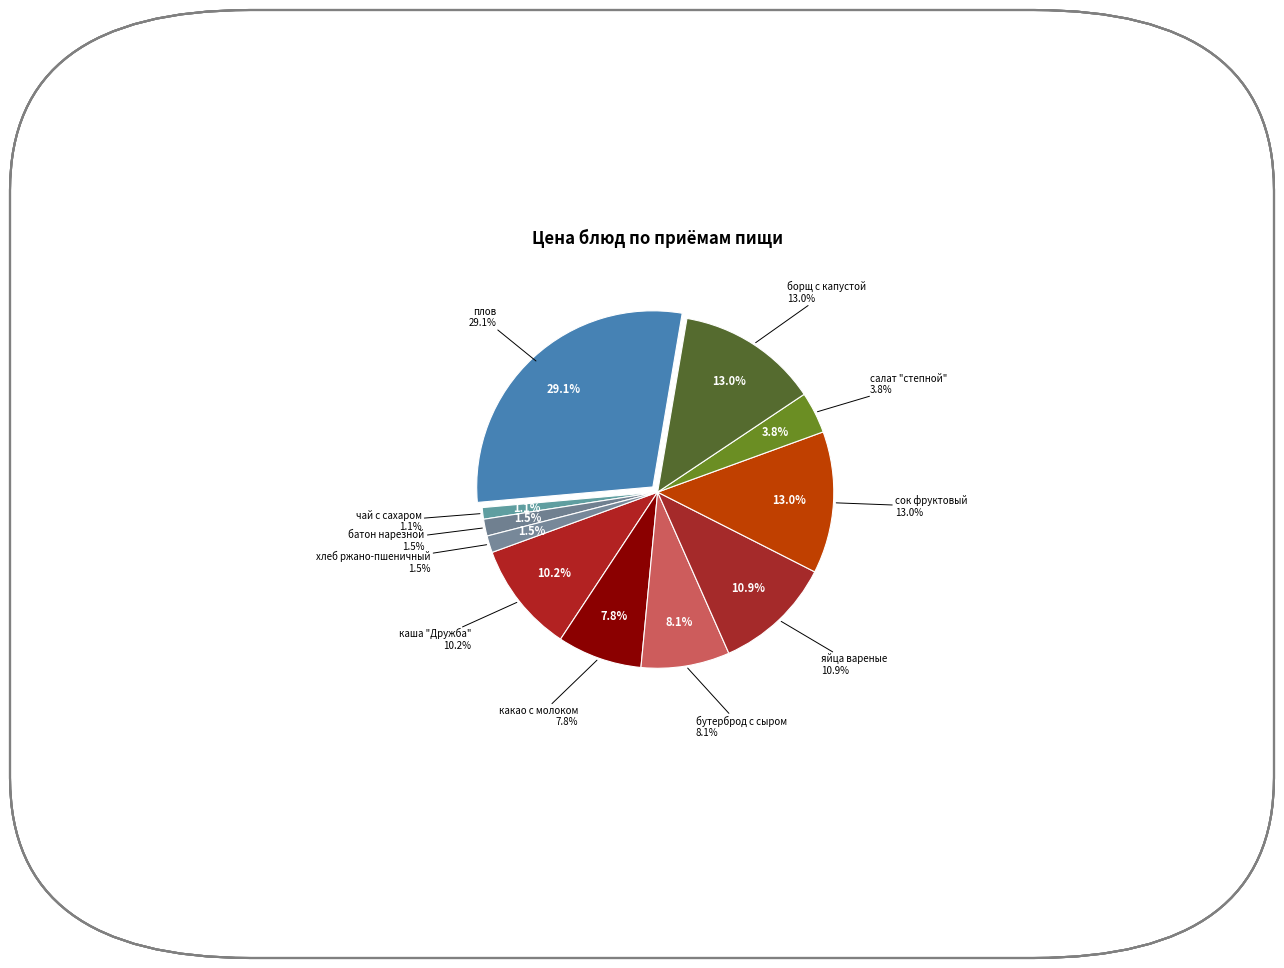

Is it true that яйца вареные is 11% of the pie?

True